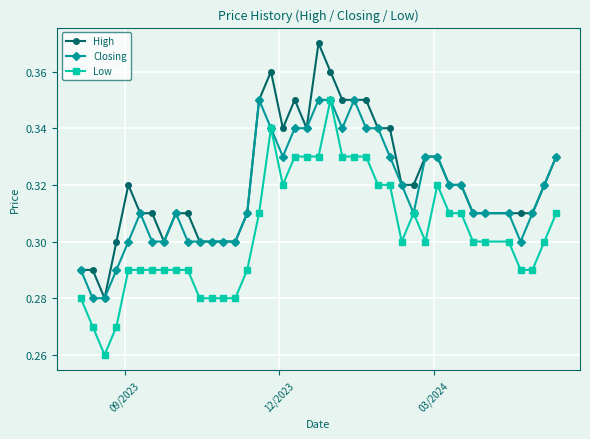

True or false: Low and High intersect in this chart.

False